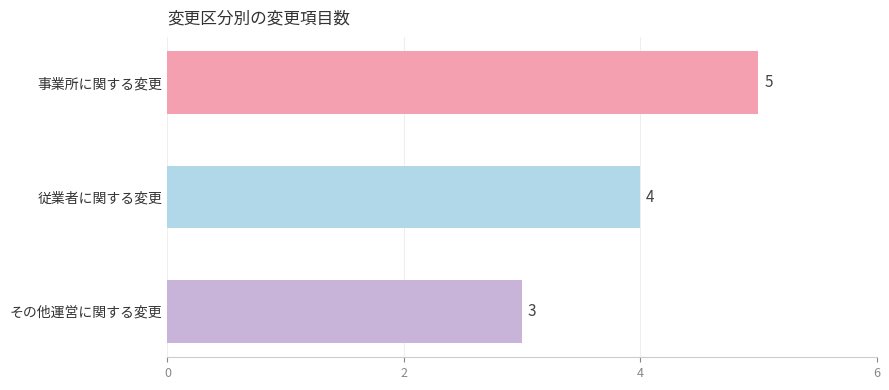

How many series are shown in this chart?

1